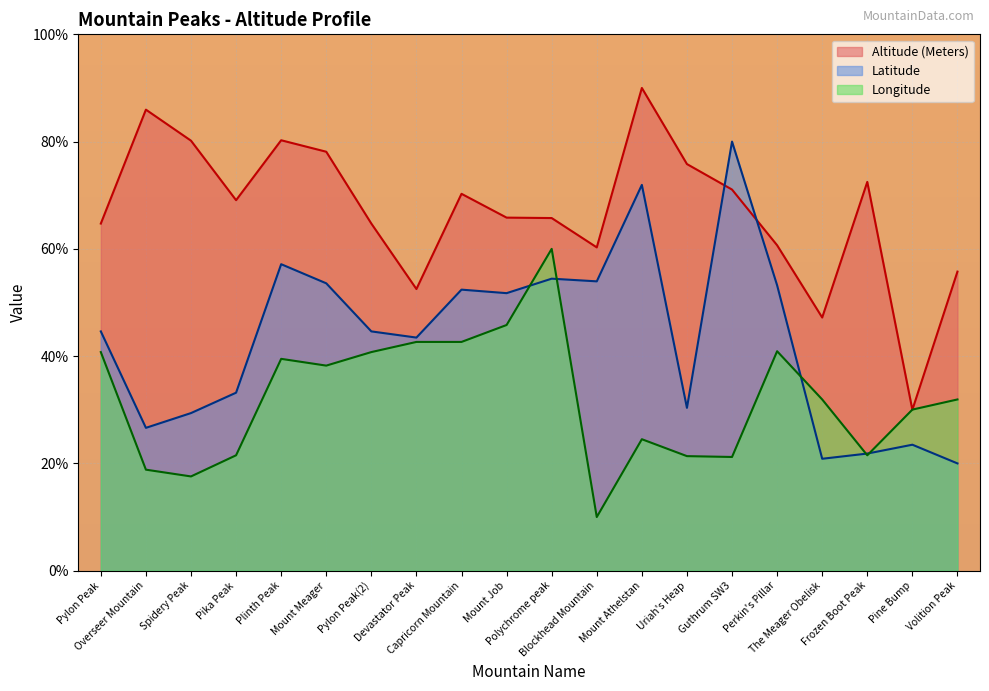

What is the average value of the Longitude series?

32.1